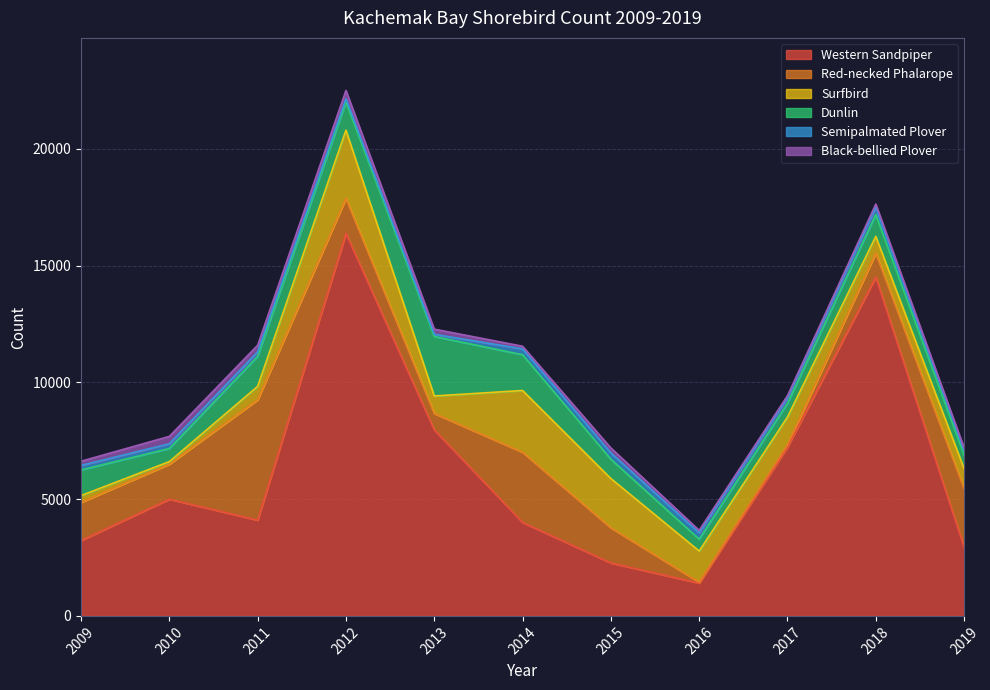

The Black-bellied Plover series shows 167 at 2016. True or false?

False